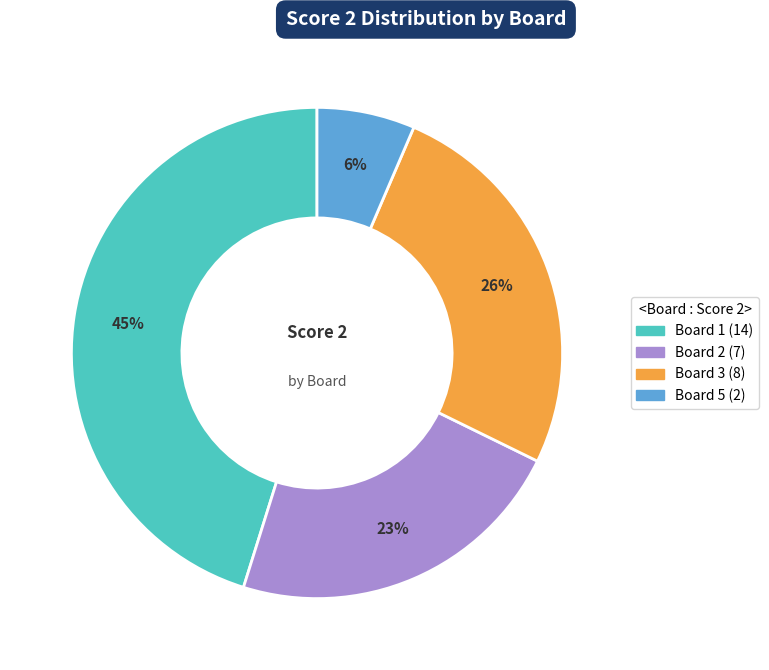

To the nearest percent, what is the difference between the largest and smallest slice percentages?

39%